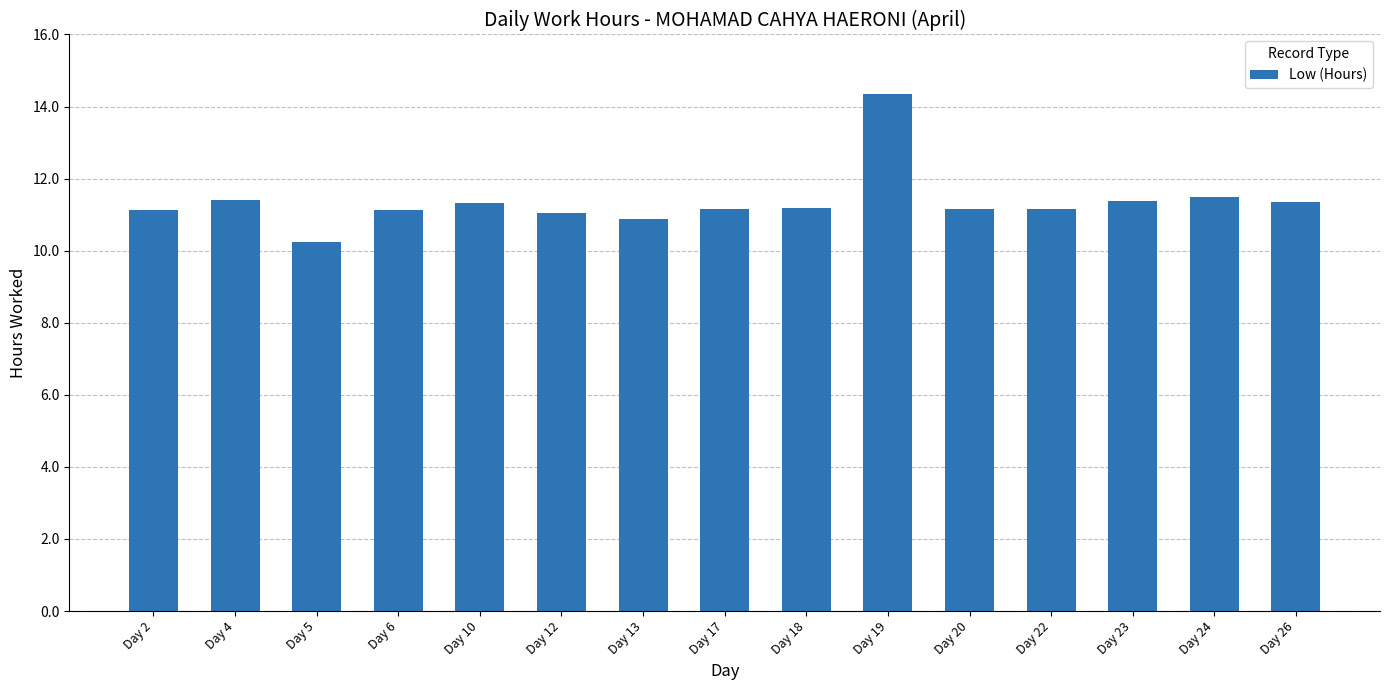

What is the value of the 3rd bar from the left?

10.2